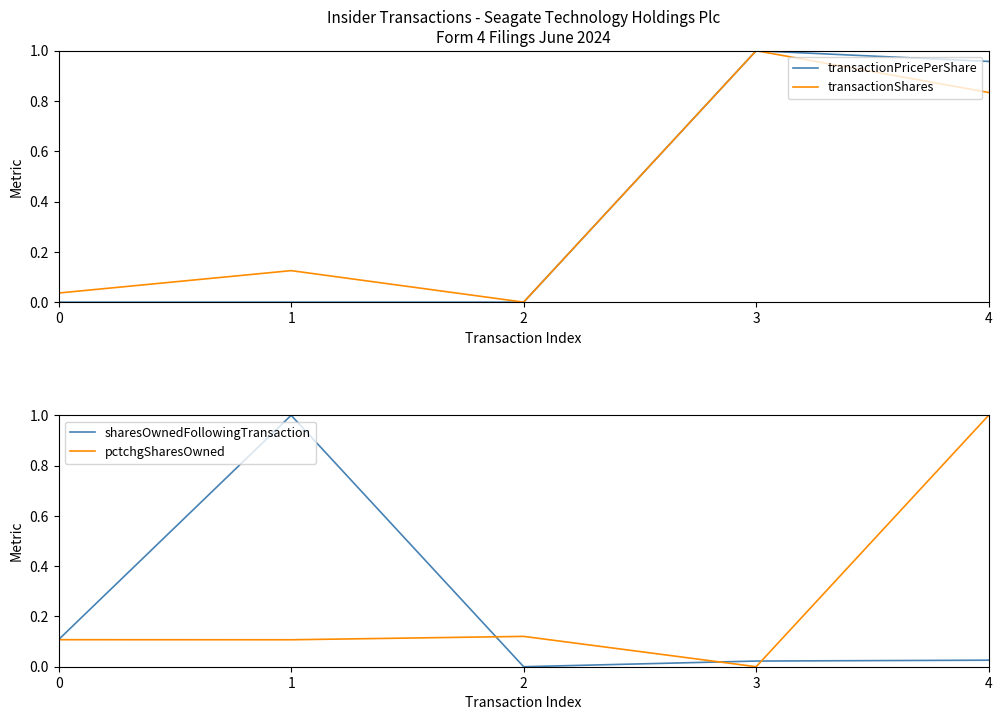

True or false: sharesOwnedFollowingTransaction and transactionPricePerShare intersect in this chart.

False